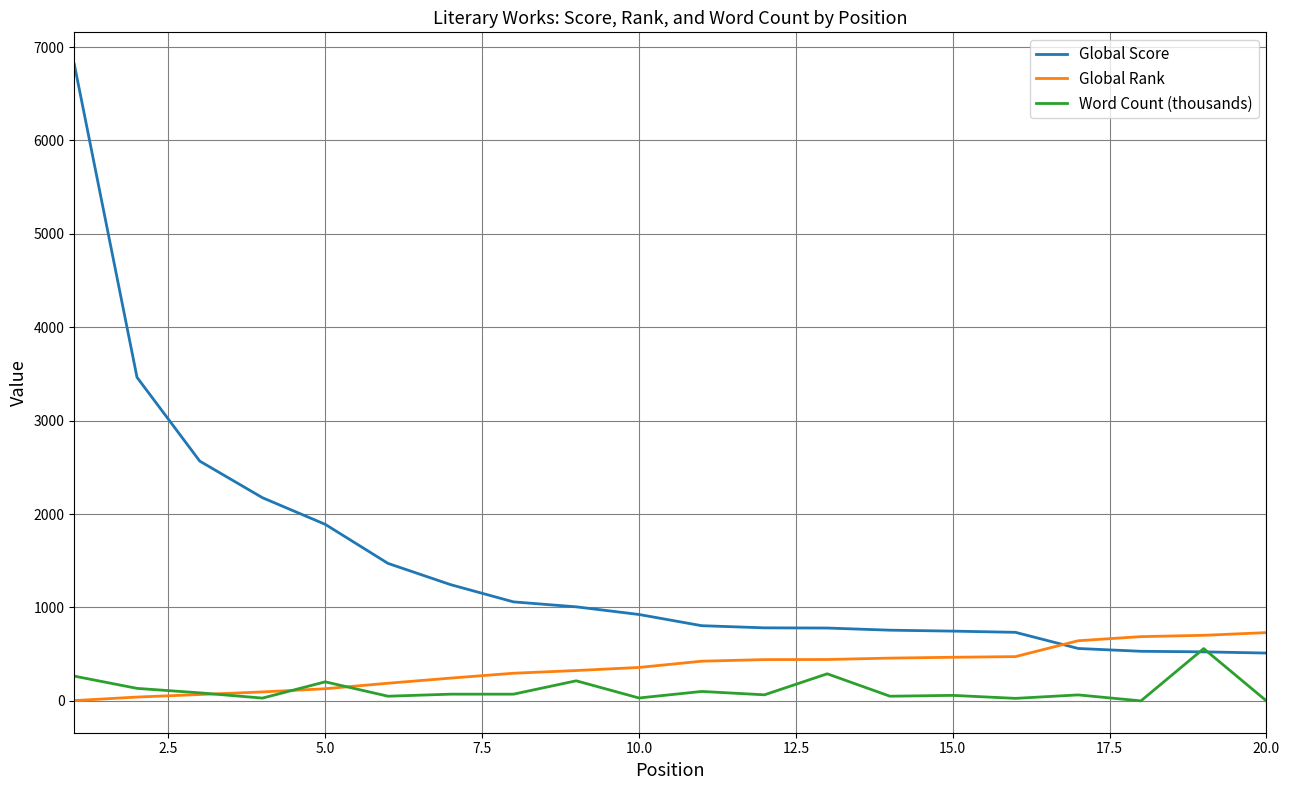

List the series in order of their overall mean, highest first.

Global Score, Global Rank, Word Count (thousands)